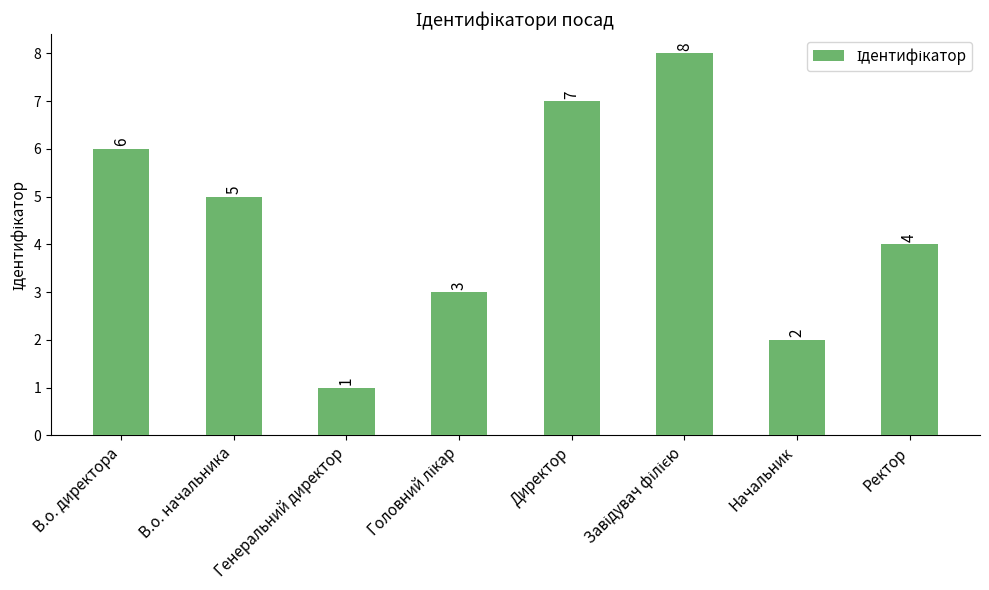

What is the ratio of the value at В.о. директора to the value at В.о. начальника?

1.2